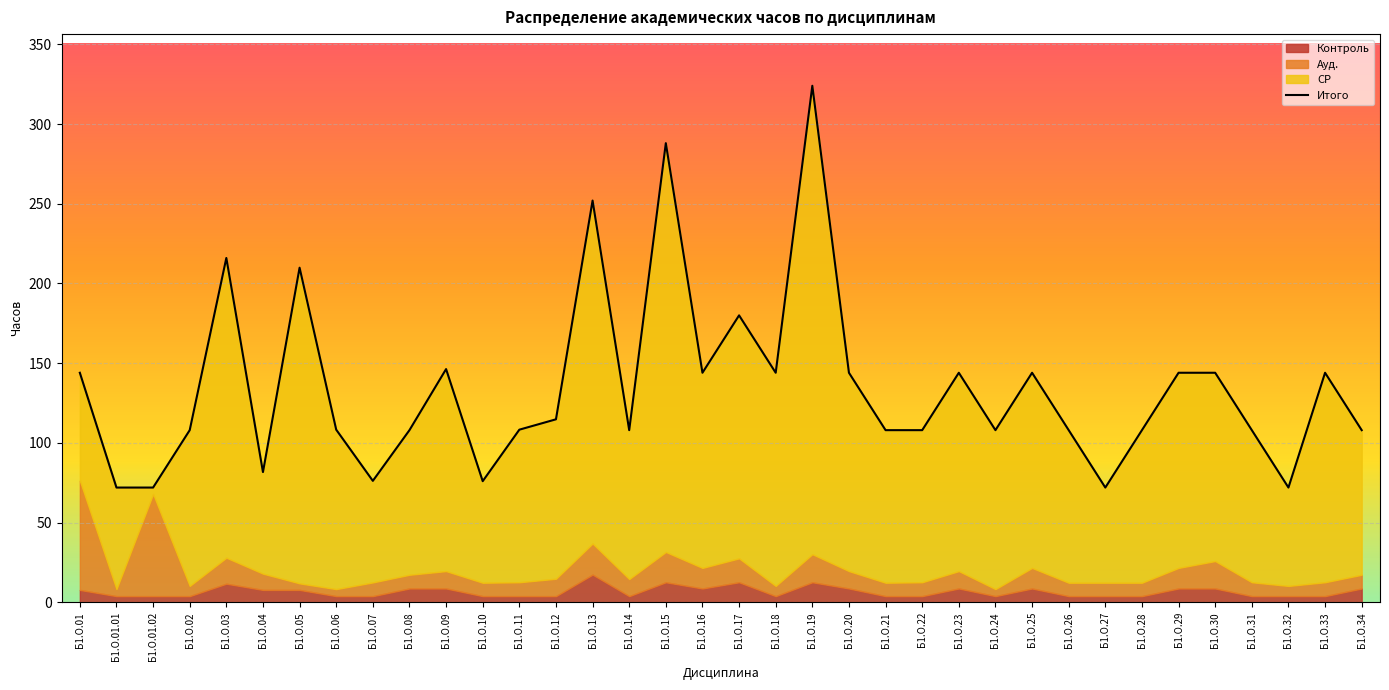

What is the sum of all values?

4845.5